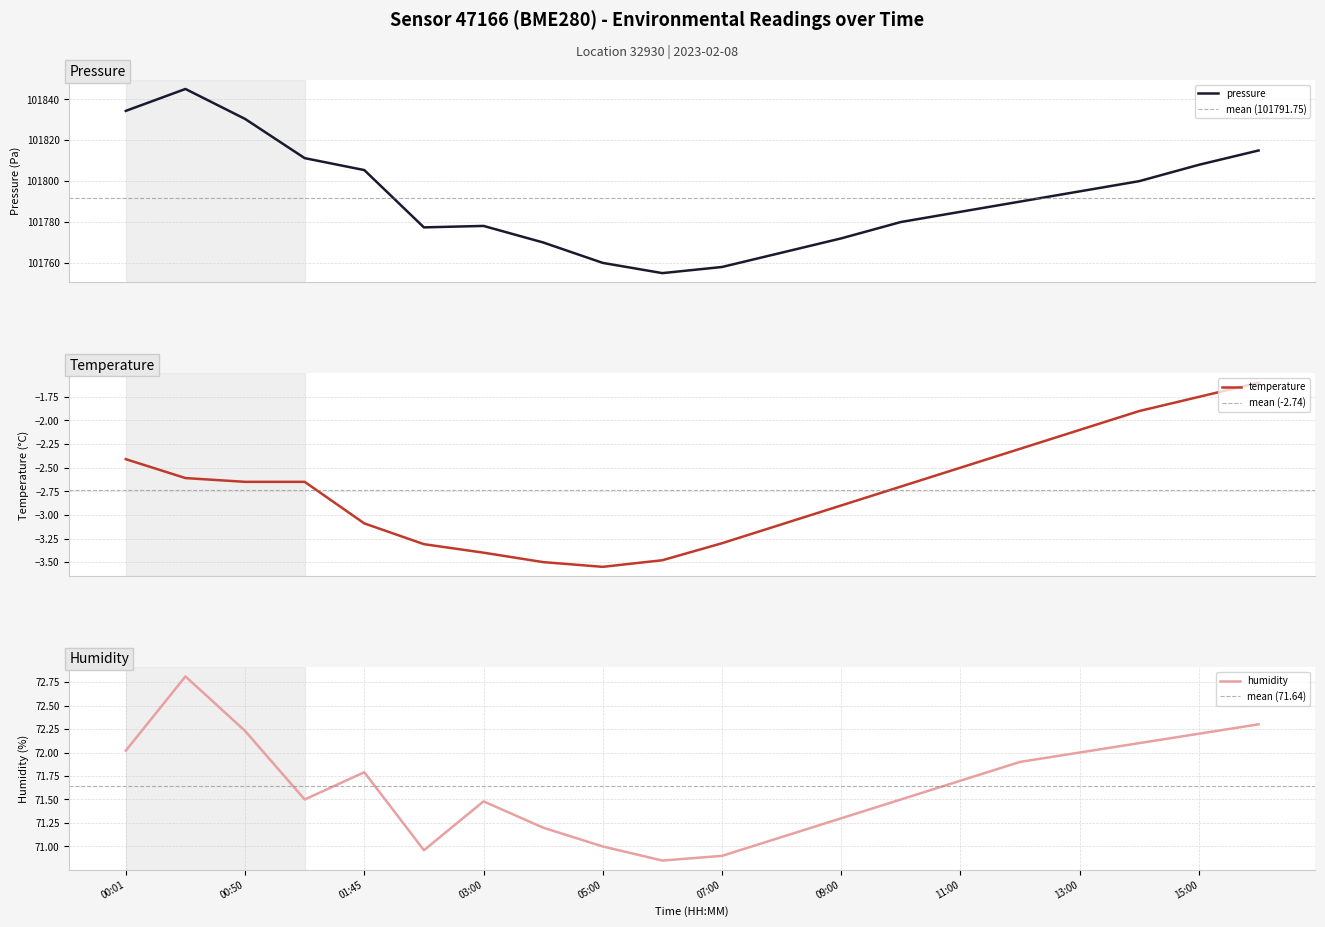

Rank the series at 07:00 from highest to lowest value.

pressure, humidity, temperature